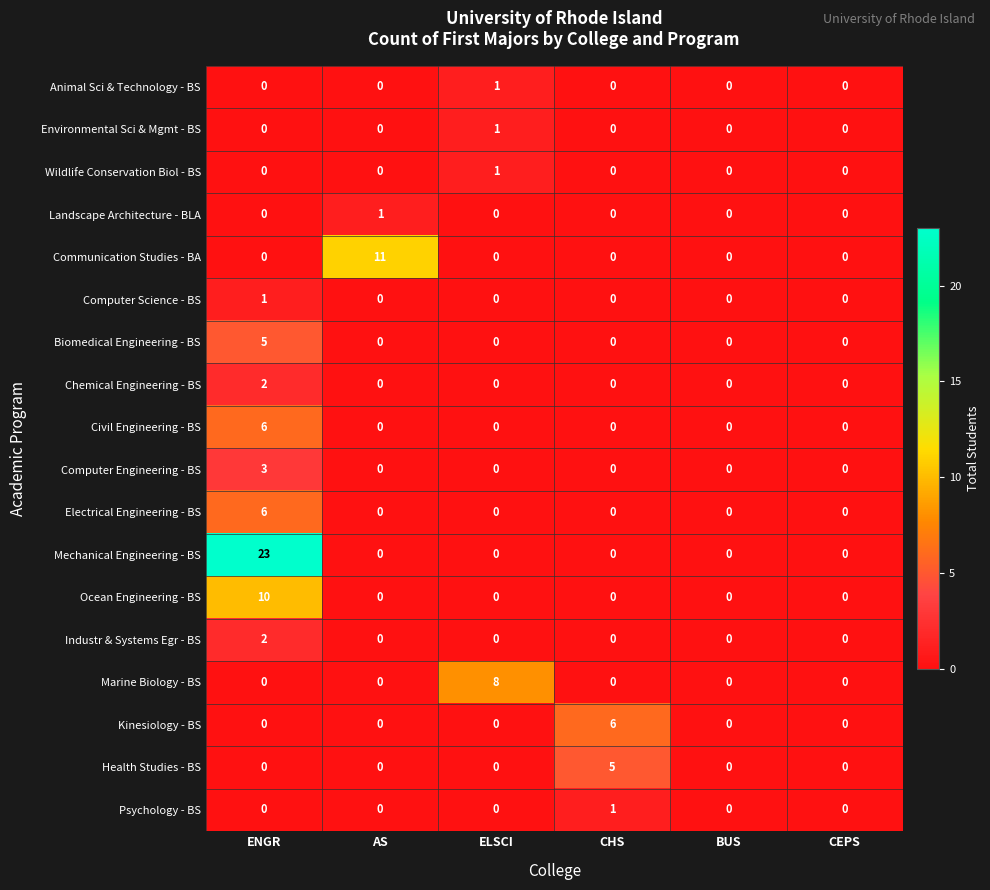

What is the maximum value for Mechanical Engineering - BS?

23